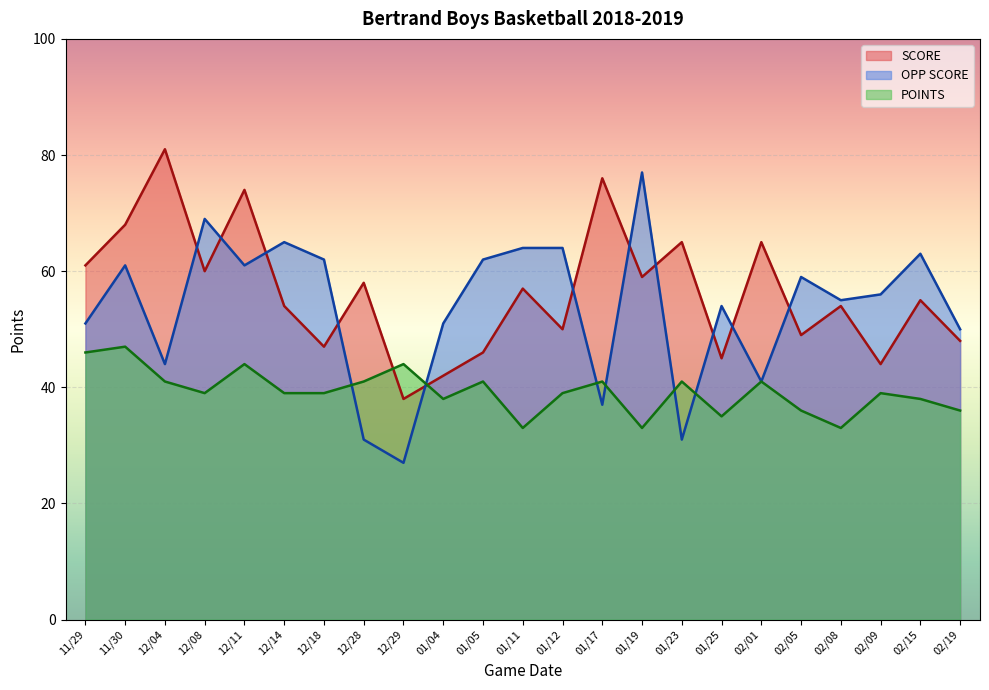

List the series in order of their peak value, highest first.

SCORE, OPP SCORE, POINTS